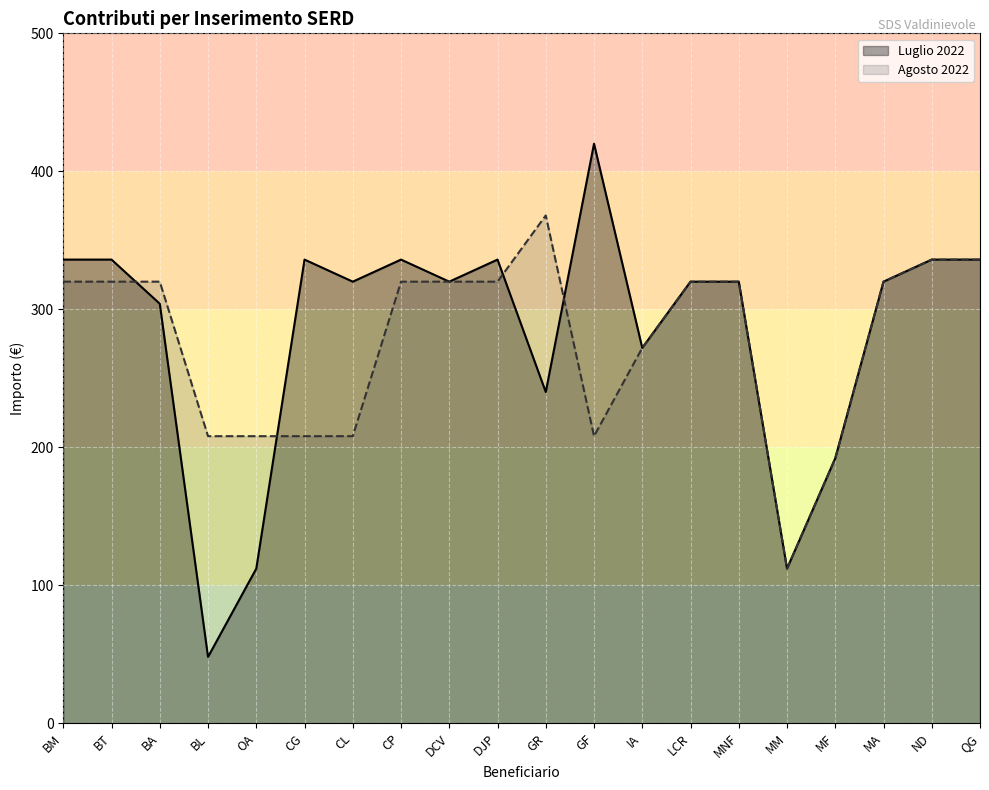

What are all the series names shown in the legend?

Luglio 2022, Agosto 2022